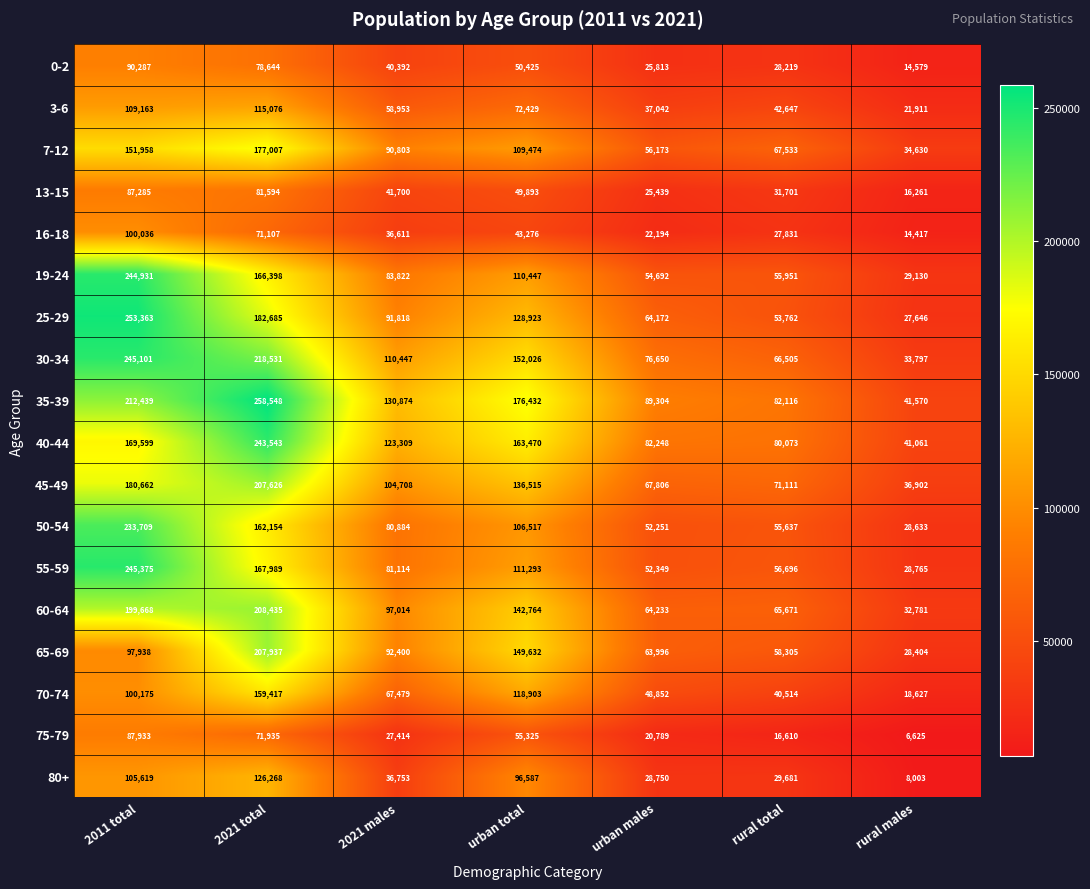

At how many categories does at least one series exceed 11834?

7